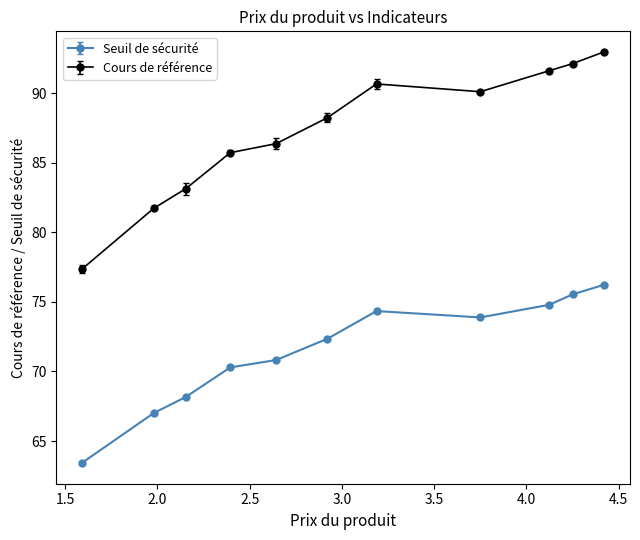

What are all the series names shown in the legend?

Seuil de sécurité, Cours de référence